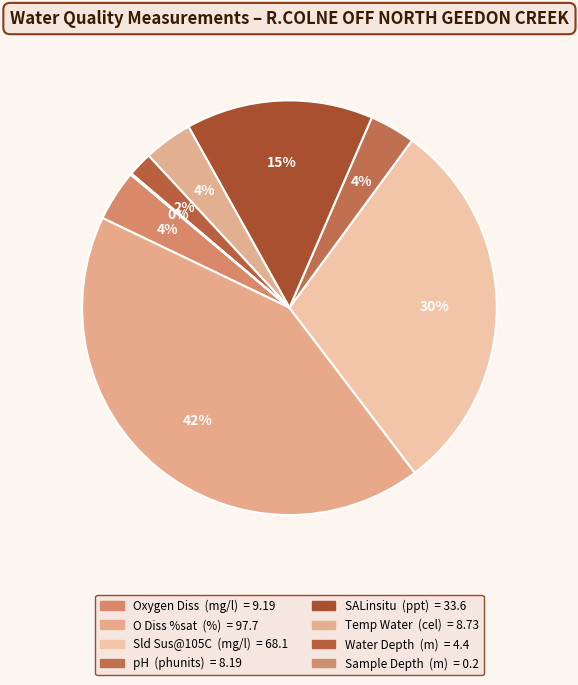

Rank the categories by value from lowest to highest.

Sample Depth, Water Depth, pH, Temp Water, Oxygen Diss, SALinsitu, Sld Sus@105C, O Diss %sat